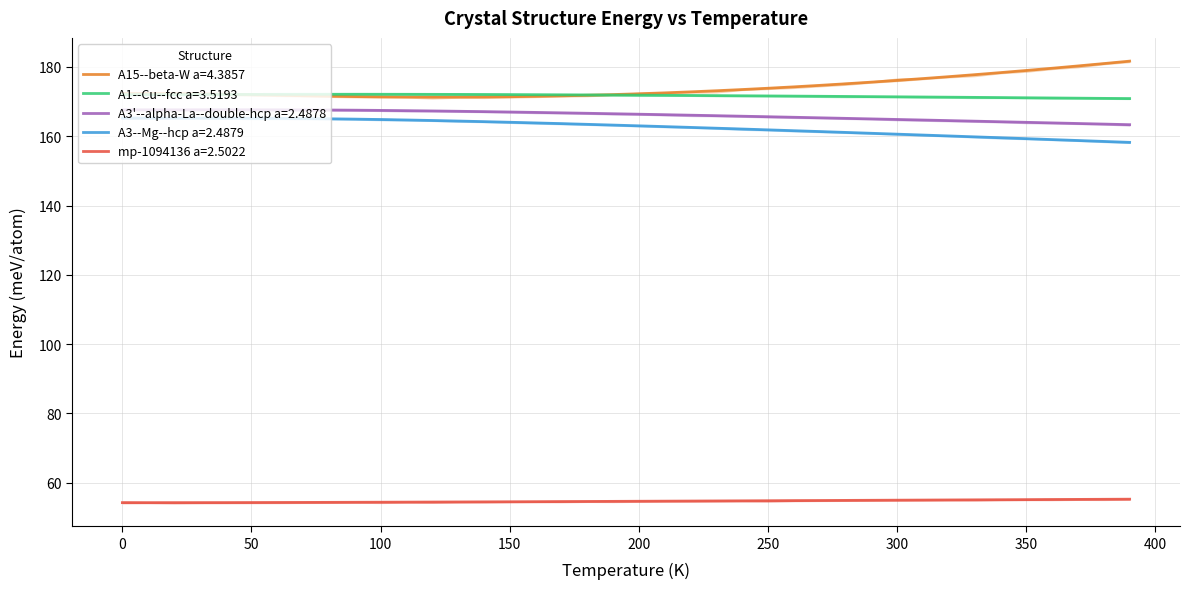

Does the chart display data point markers on the line(s)?

No